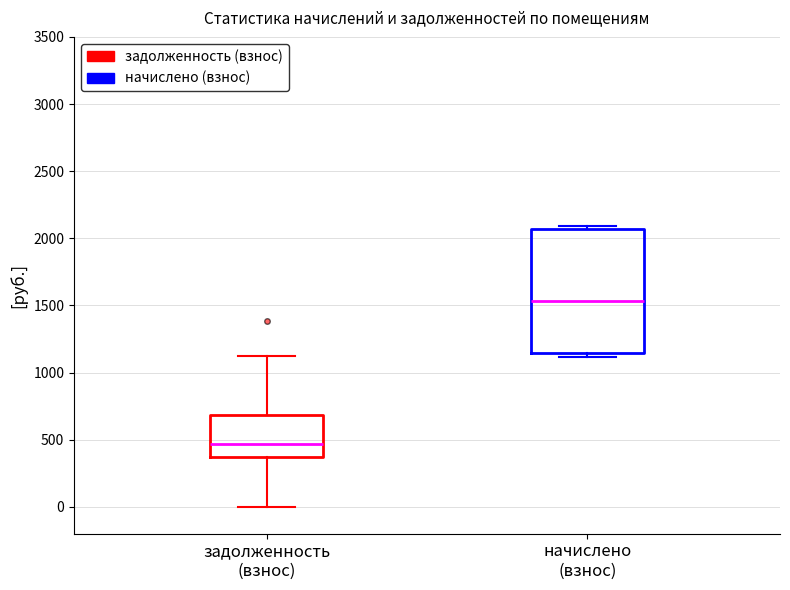

Comparing the boxes themselves (not the whiskers), which one is the tallest?

начислено (взнос)